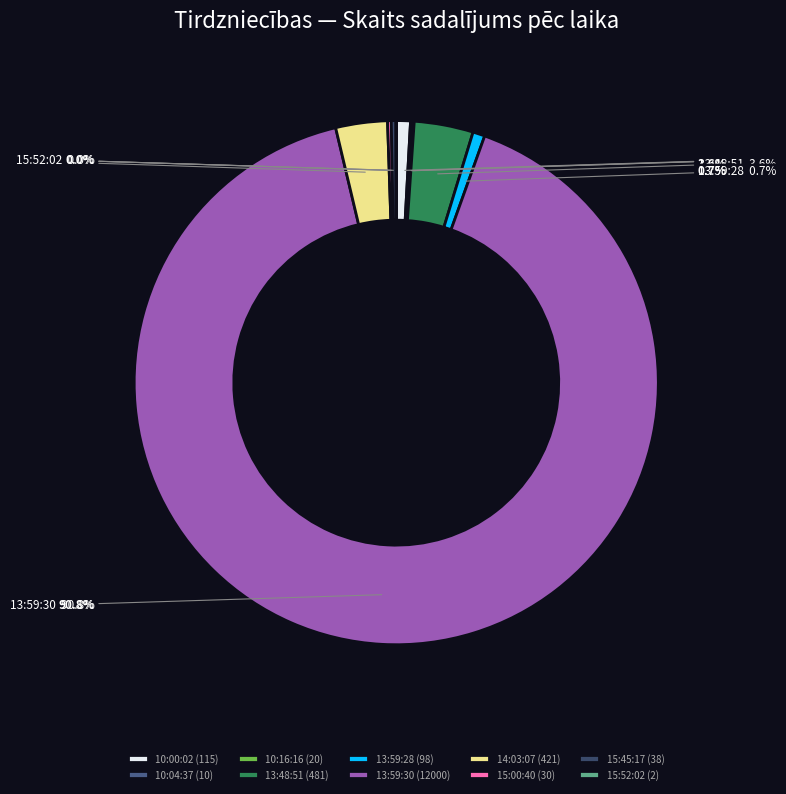

To the nearest percent, what is the difference between the largest and smallest slice percentages?

91%